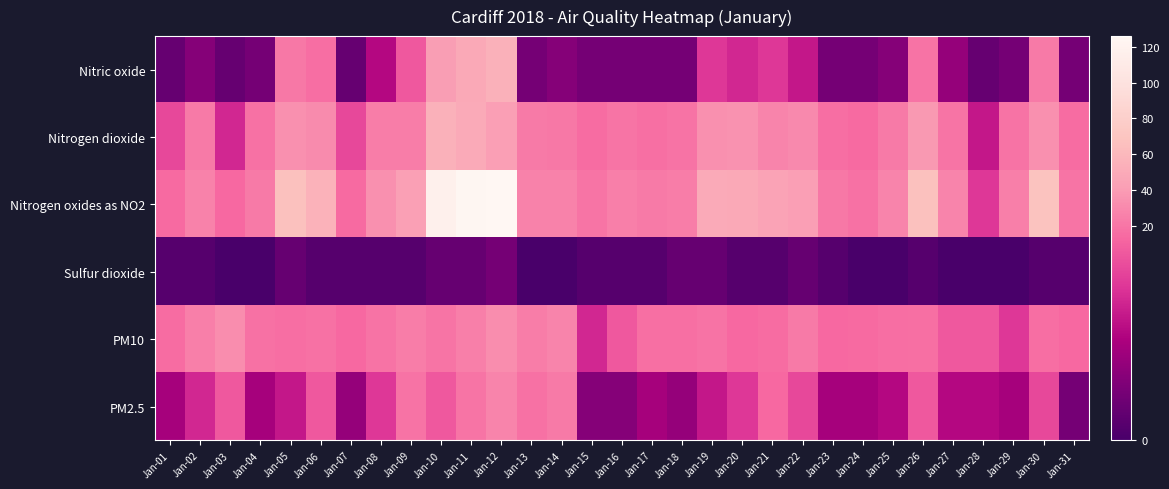

Between Jan-19 and Jan-03, which is larger?

Jan-19